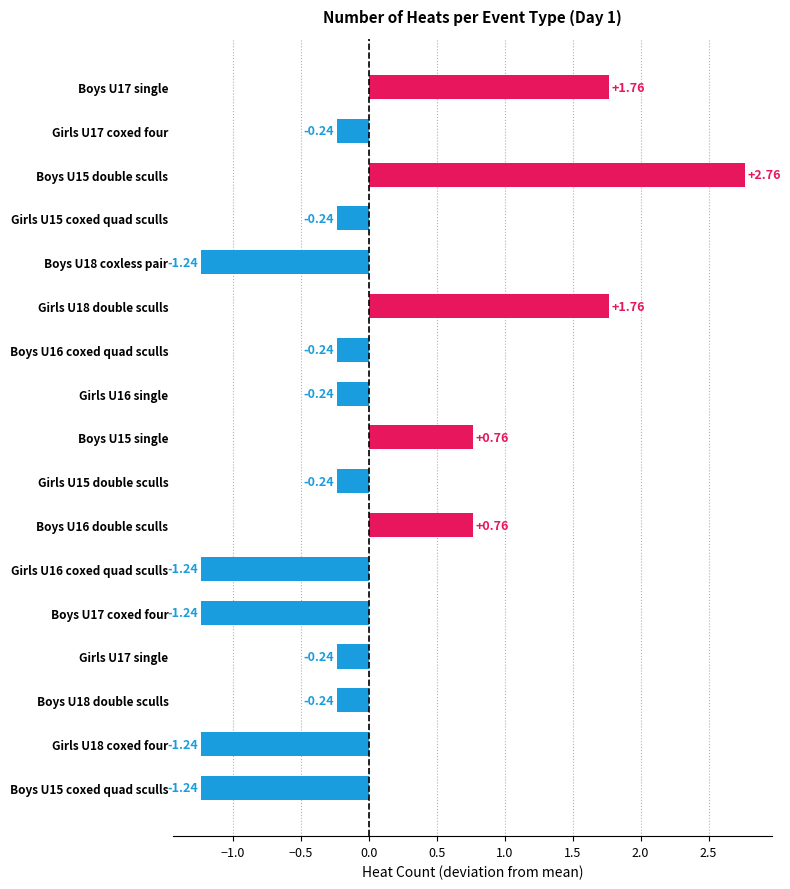

What is the difference between the values at Boys U18 coxless pair and Girls U18 double sculls?

3.0